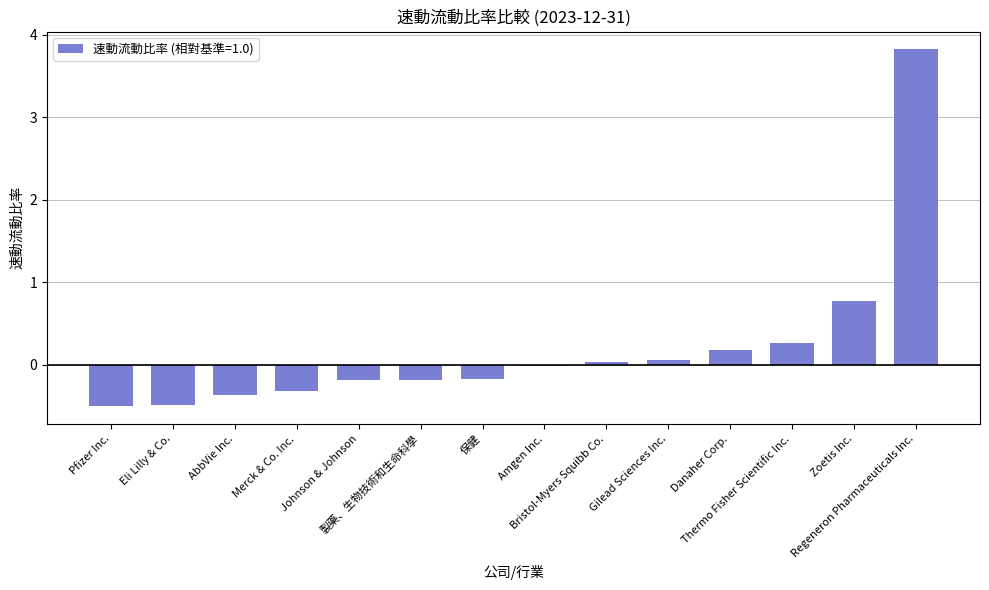

How many categories are shown in the chart?

14